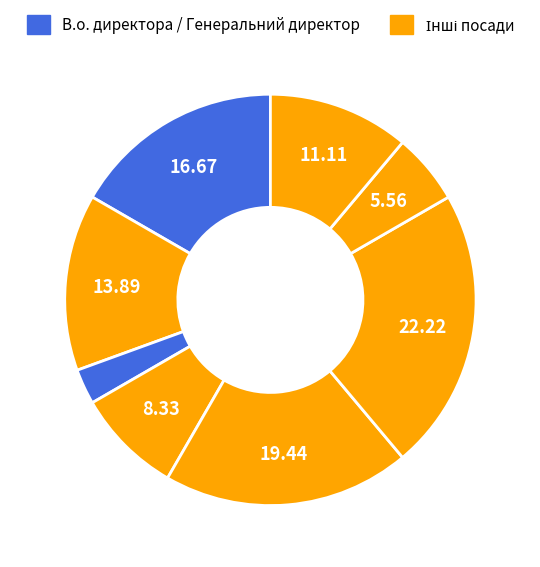

How many slices are in this pie chart?

8